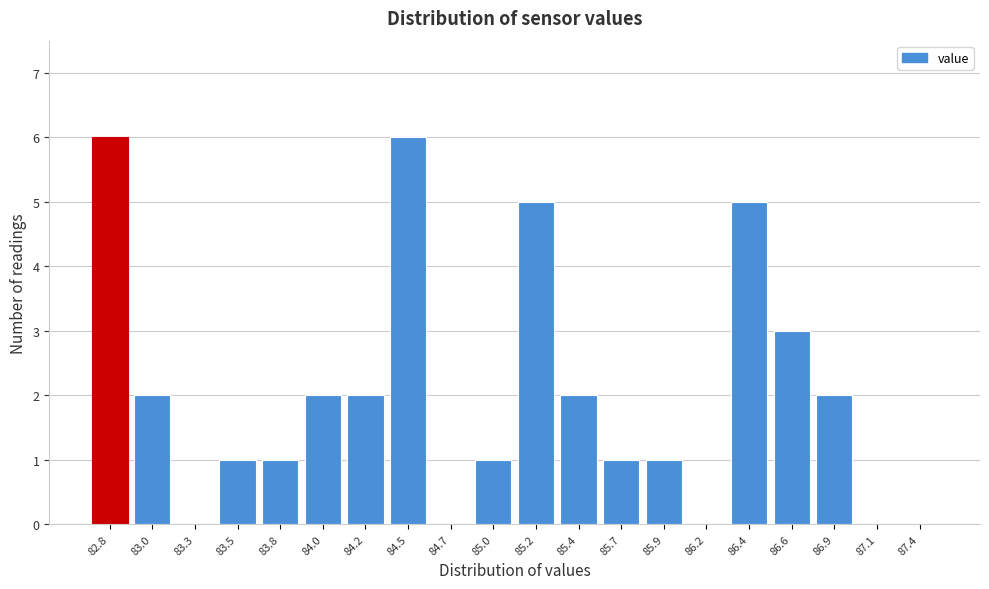

Reading right to left, extract all data points from this chart.

87.4=0	87.1=0	86.9=2	86.6=3	86.4=5	86.2=0	85.9=1	85.7=1	85.4=2	85.2=5	85.0=1	84.7=0	84.5=6	84.2=2	84.0=2	83.8=1	83.5=1	83.3=0	83.0=2	82.8=6